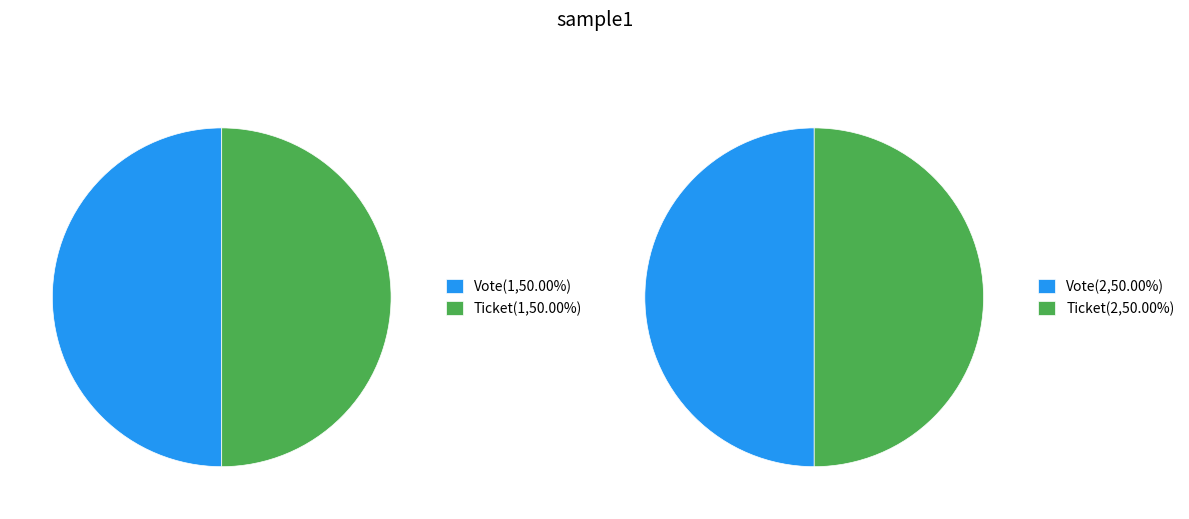

Which slice is the largest?

Vote